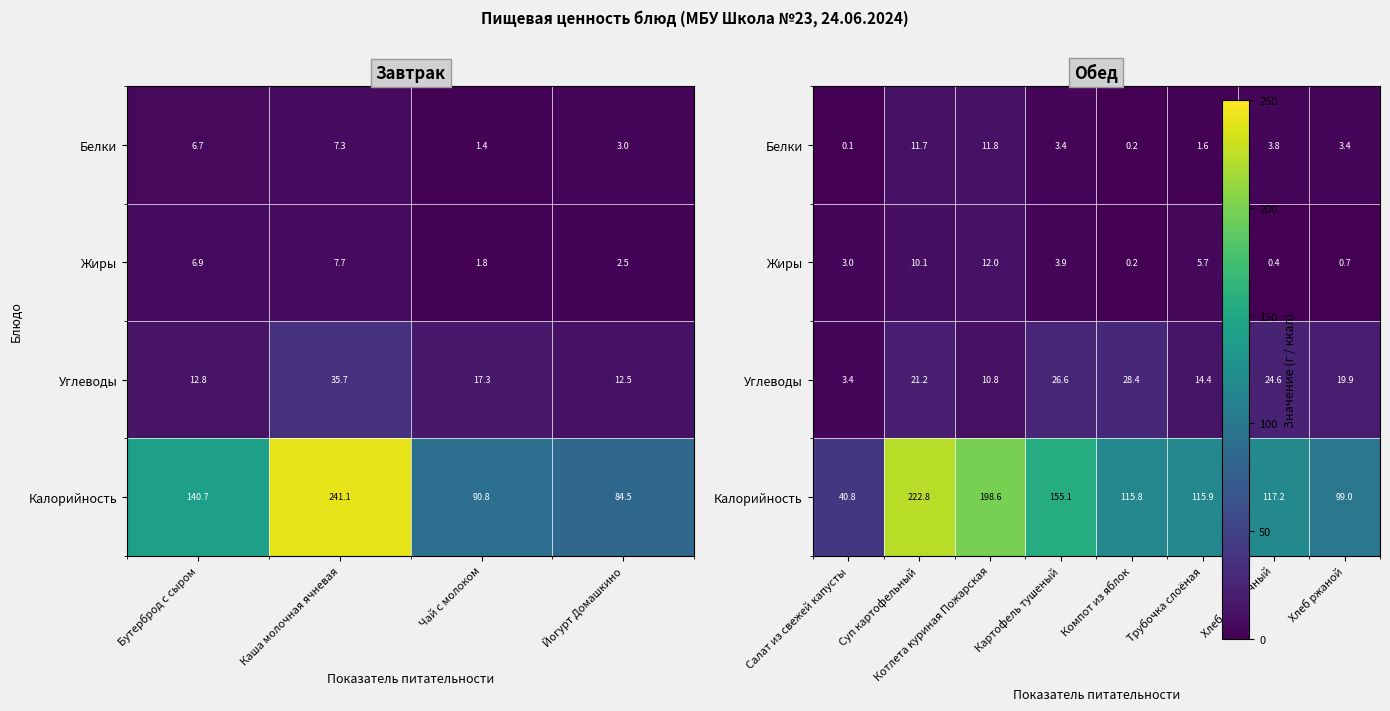

How many values in the Белки series exceed 3?

5